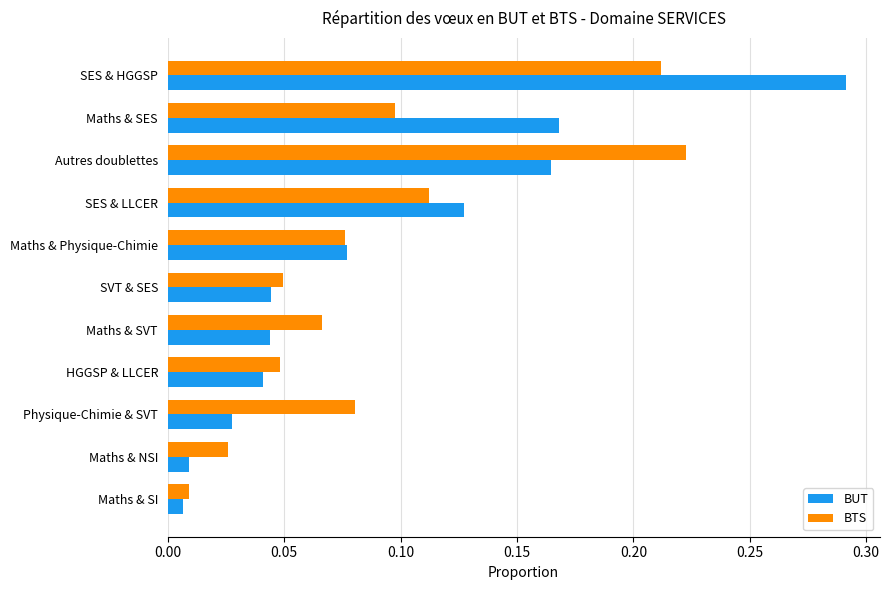

Which category has the highest value across all series?

SES & HGGSP